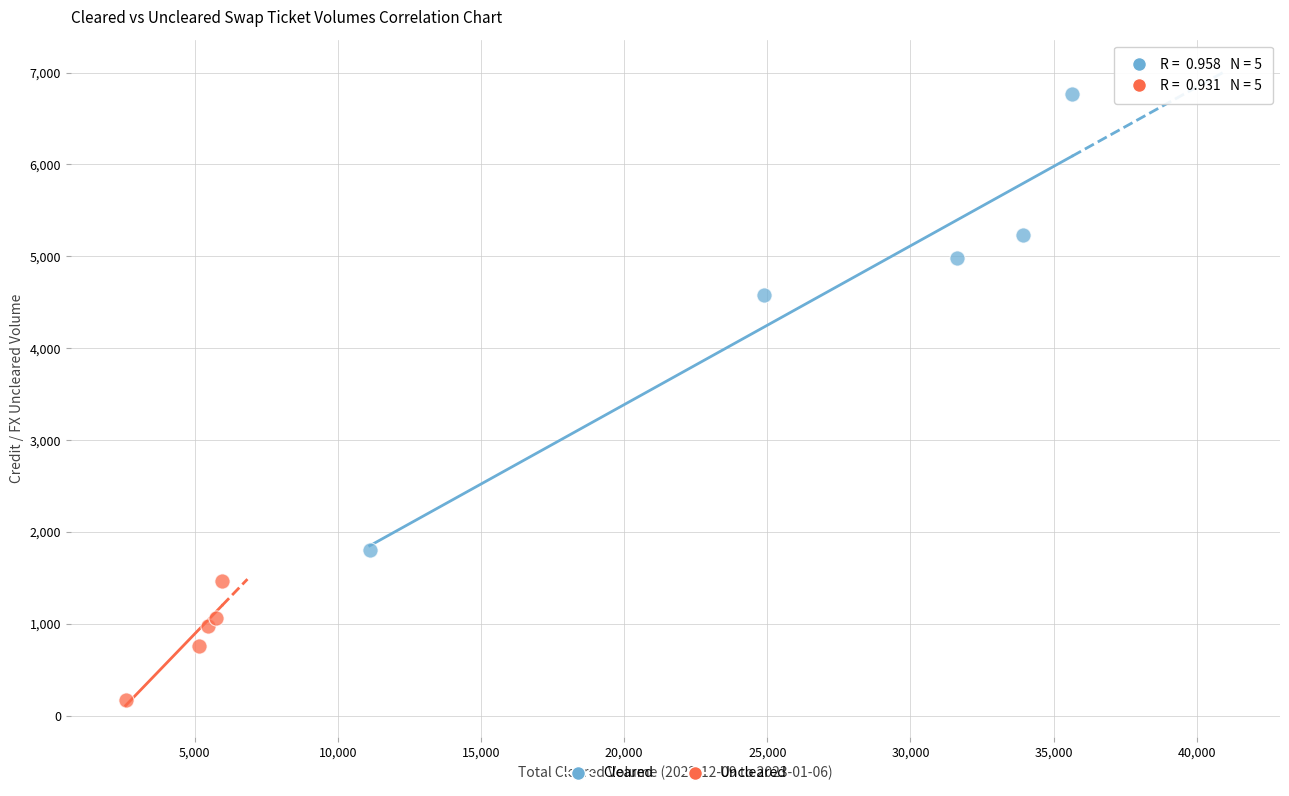

Which series contains the highest Y value?

Cleared